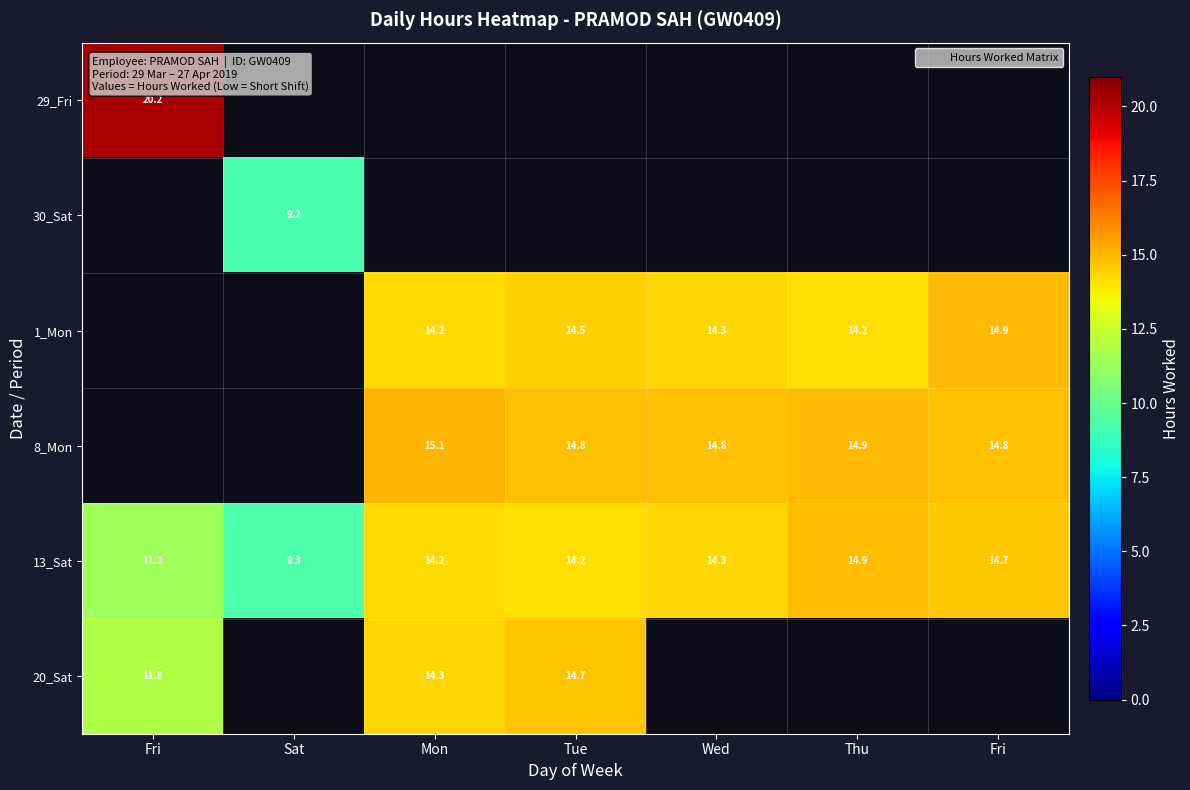

At how many categories does at least one series exceed 18?

1